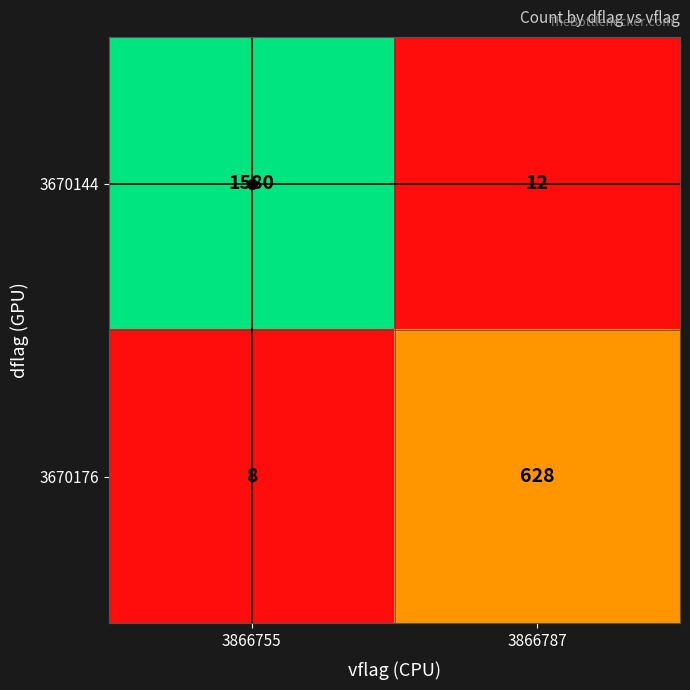

Which series has the largest total across all categories?

3670144